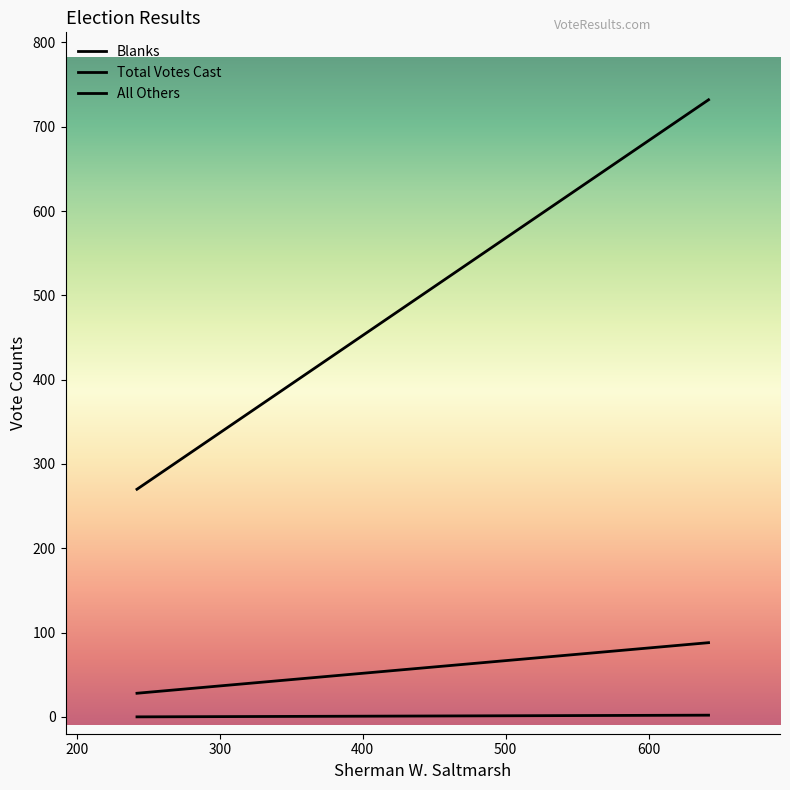

True or false: Blanks has a value of 88 at 642.

True